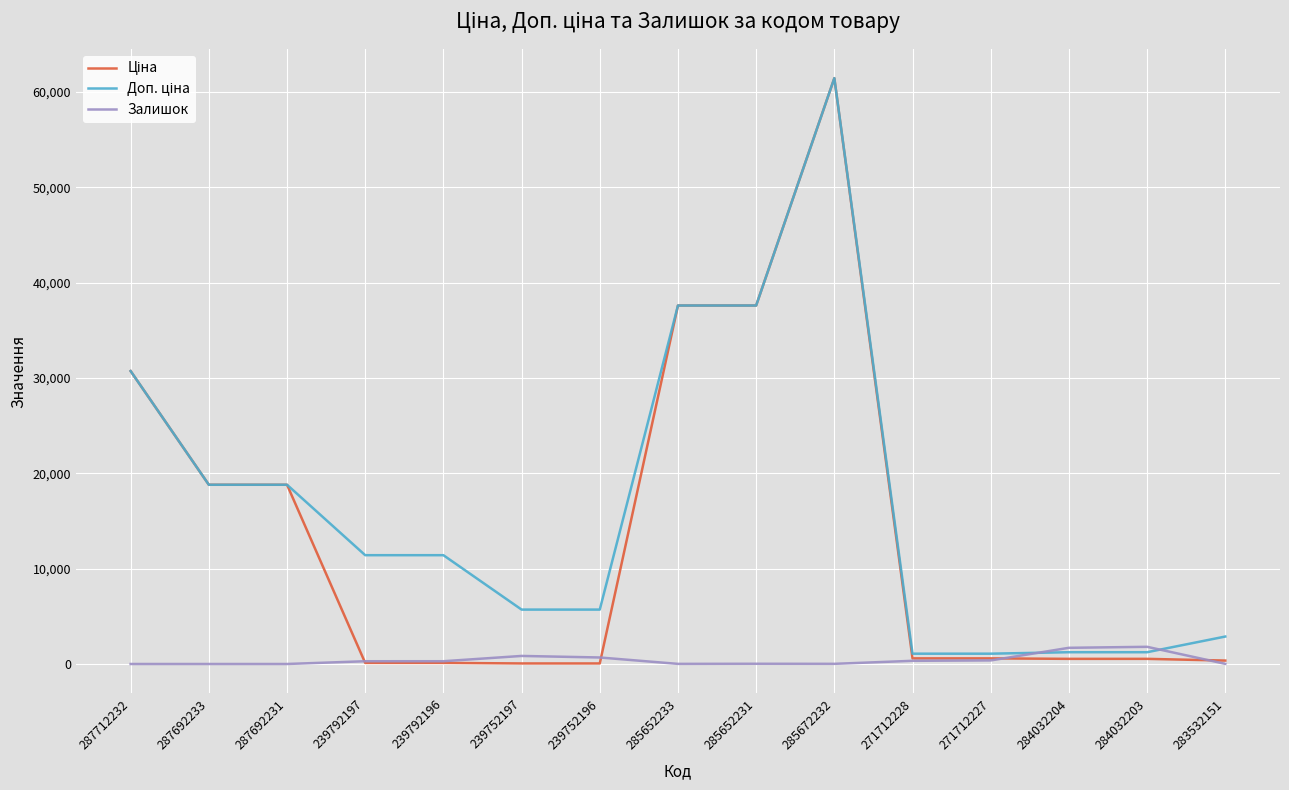

What is the greatest value displayed?

61434.3